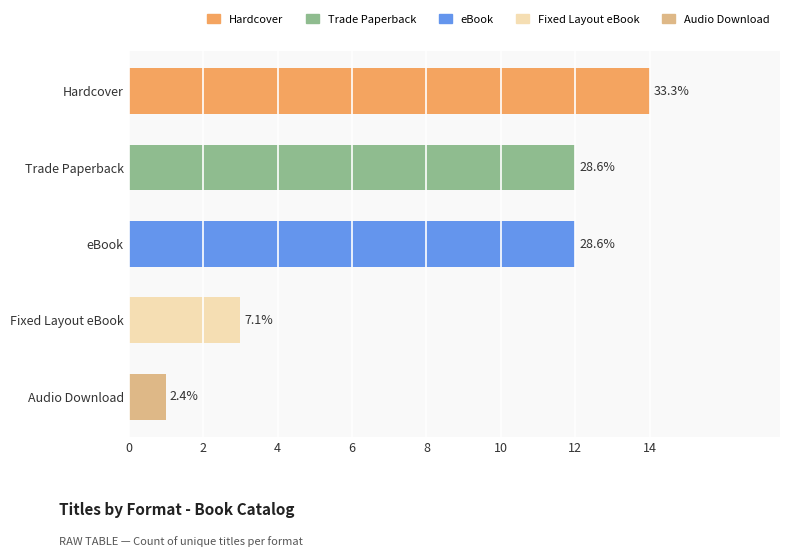

Rank the categories by value from highest to lowest.

Hardcover, Trade Paperback, eBook, Fixed Layout eBook, Audio Download